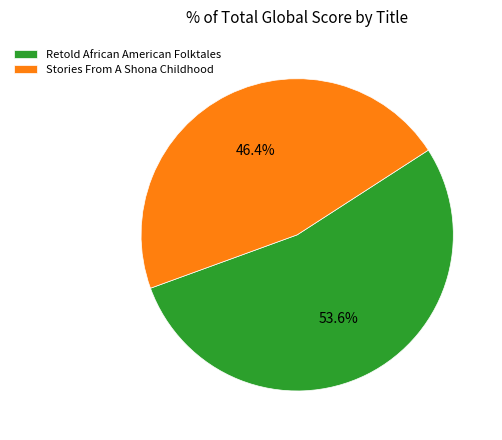

Which slice represents more than half of the pie?

Retold African American Folktales